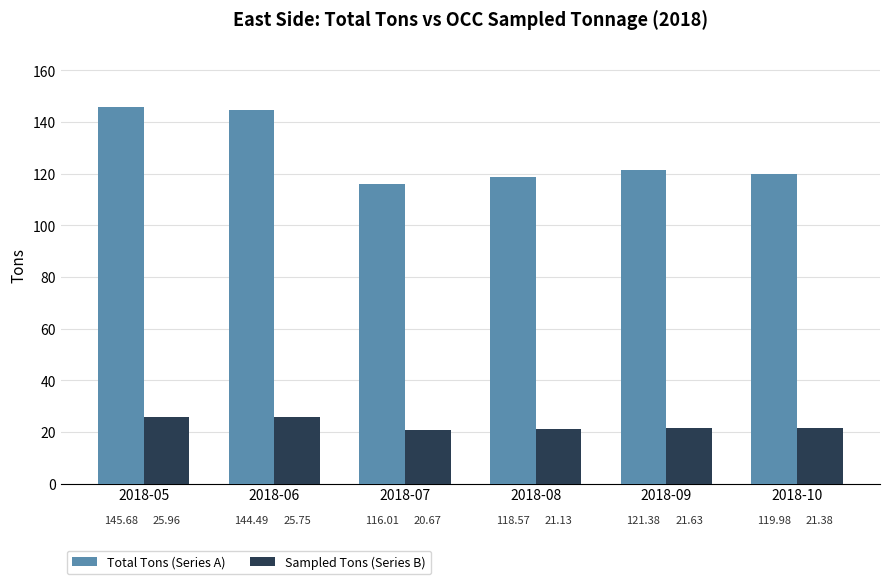

What are all the series names shown in the legend?

Total Tons (Series A), Sampled Tons (Series B)